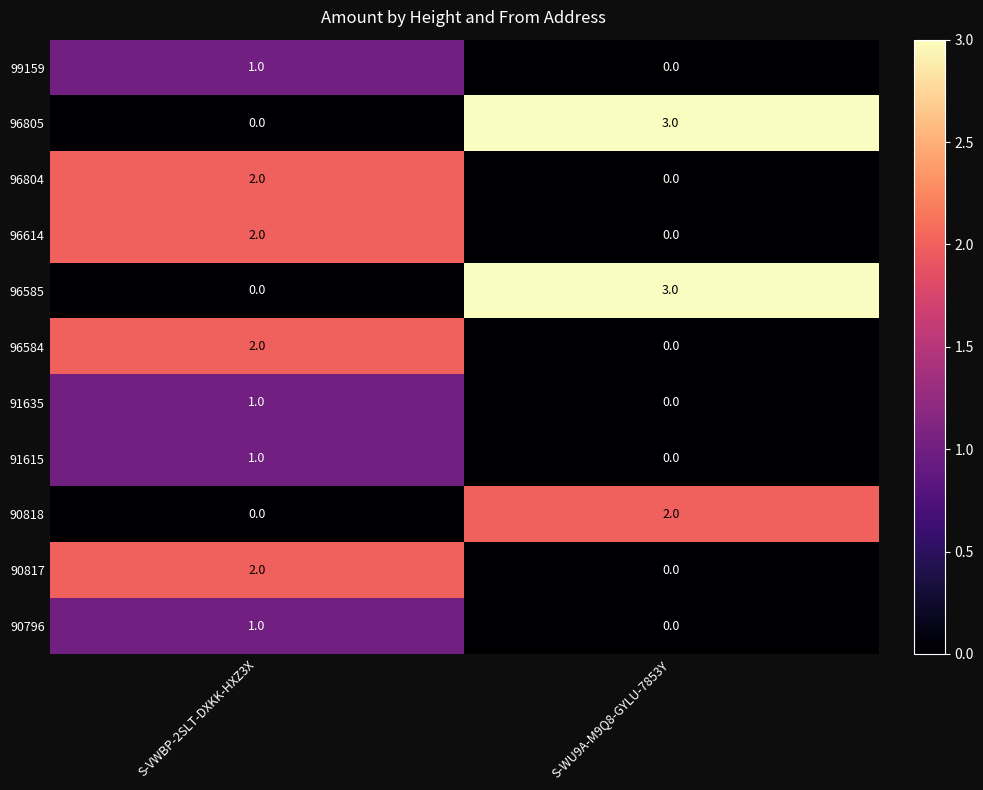

What is the difference between the 96805 values at S-VWBP-2SLT-DXKK-HXZ3X and S-WU9A-M9Q8-GYLU-7853Y?

3